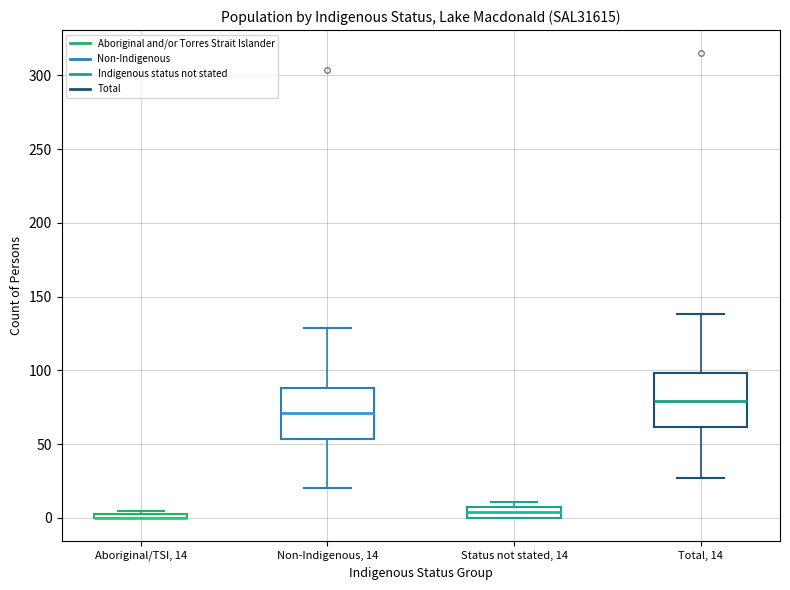

Where is the lower edge of the box for Aboriginal/TSI, 14 on the y-axis? The values are not printed on the chart, so give them approximately, as read against the axis.

0